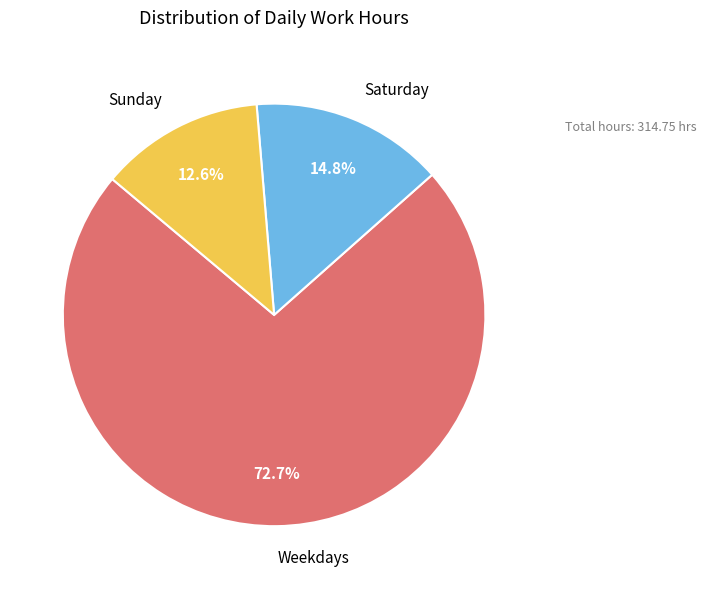

What is the largest slice in the pie chart?

Weekdays